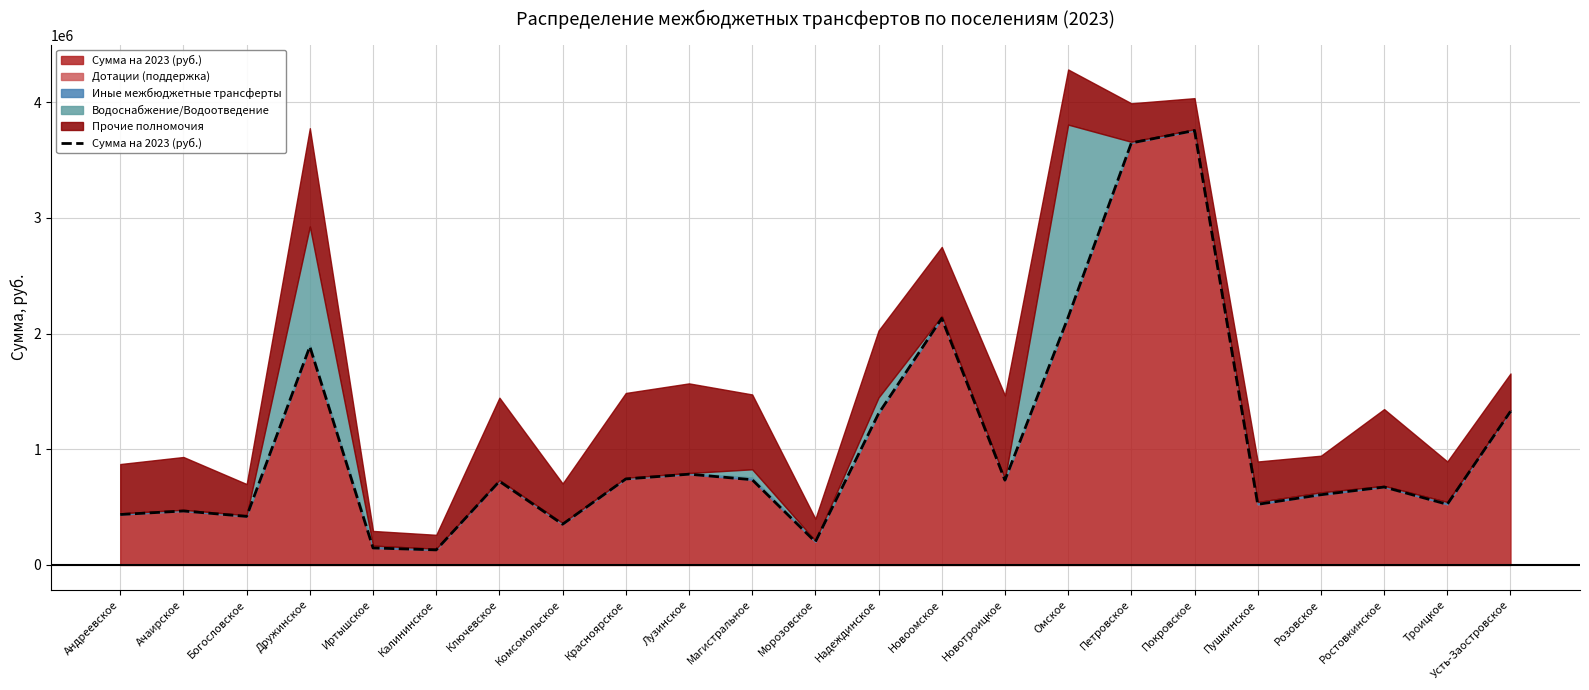

What is the change in value from Богословское to Усть-Заостровское?

+908007.8